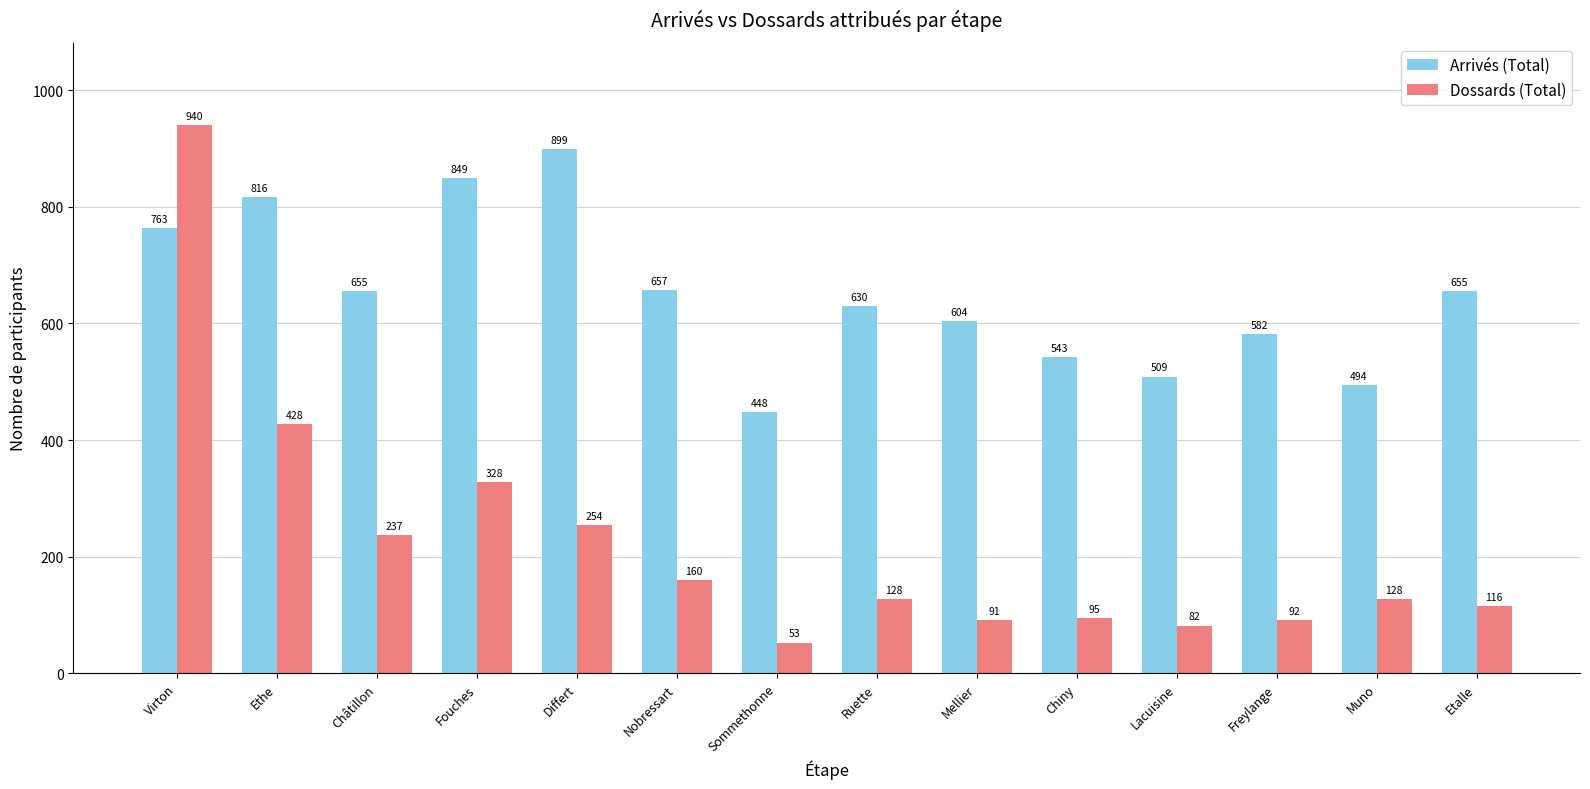

What is the label of the 6th bar from the right?

Mellier